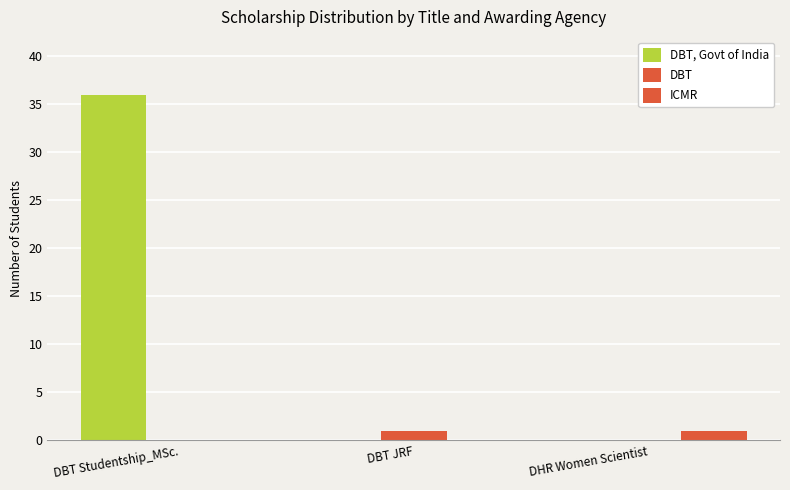

Which series changed the most between DBT Studentship_MSc. and DHR Women Scientist?

DBT, Govt of India